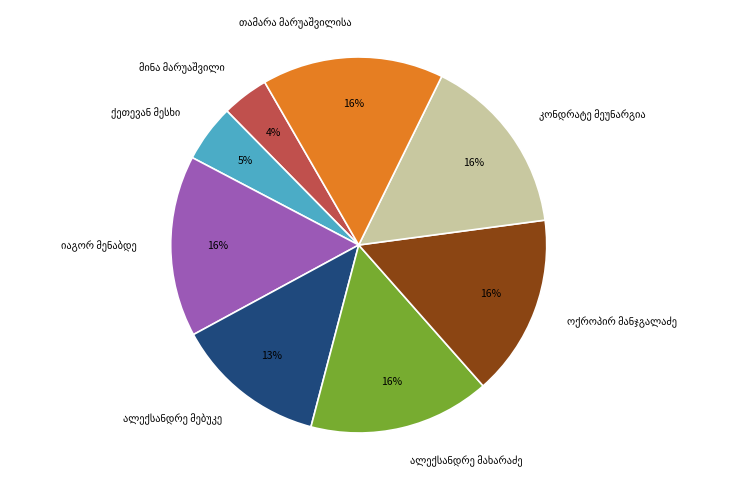

Is there a majority slice in this chart?

No